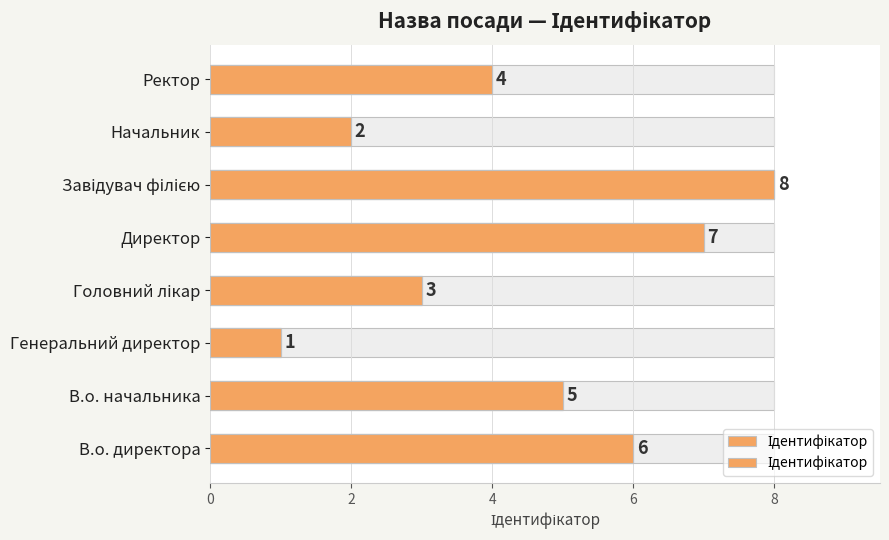

What is the average value?

4